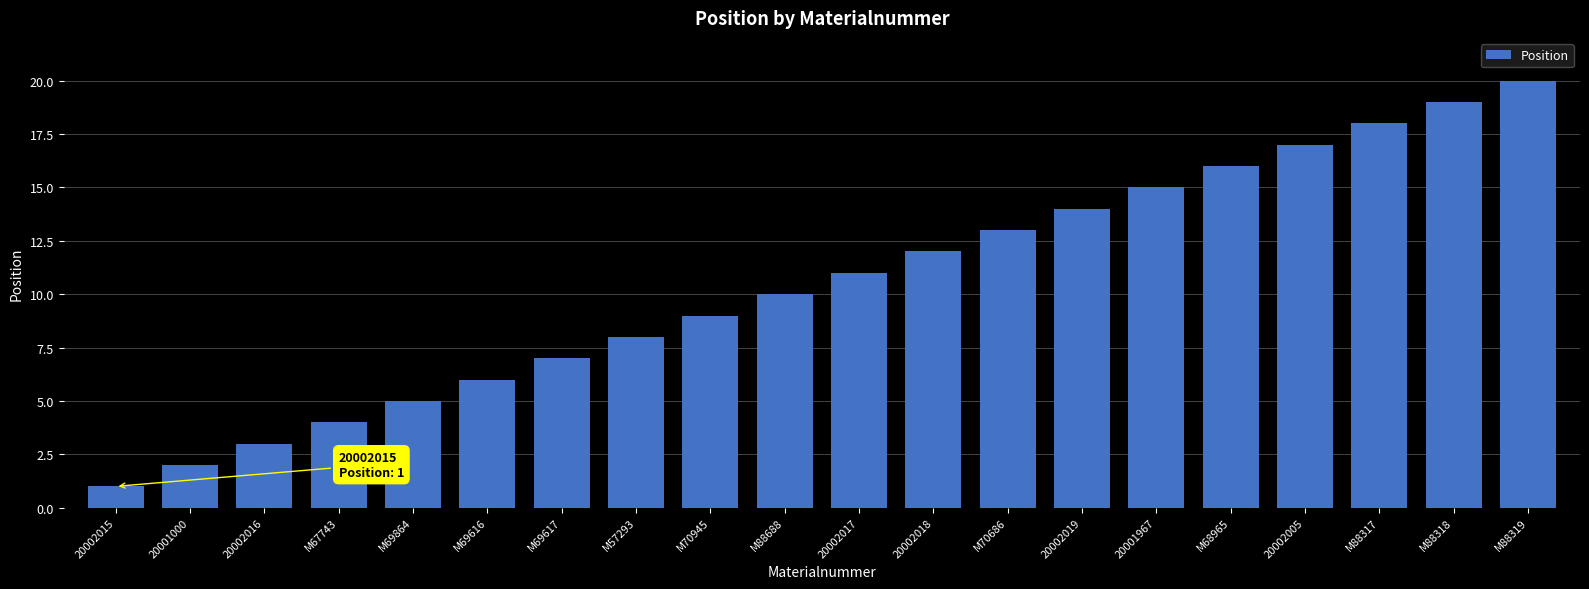

What is the label of the 4th bar from the right?

20002005